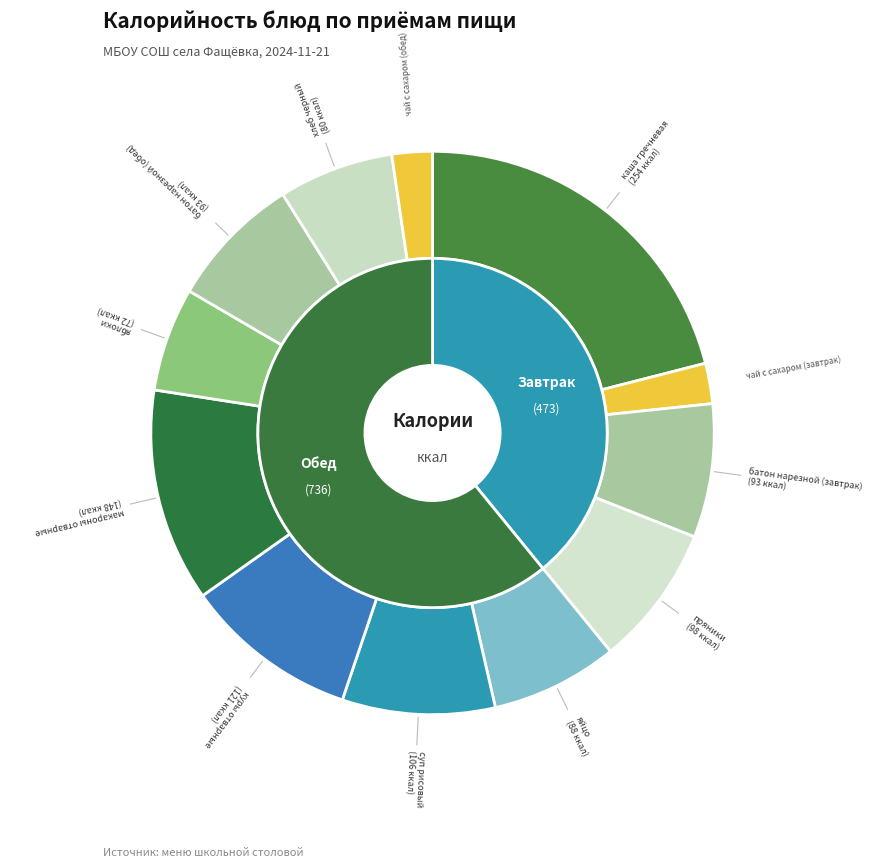

The чай с сахаром (завтрак) slice represents 2% of the pie. True or false?

True